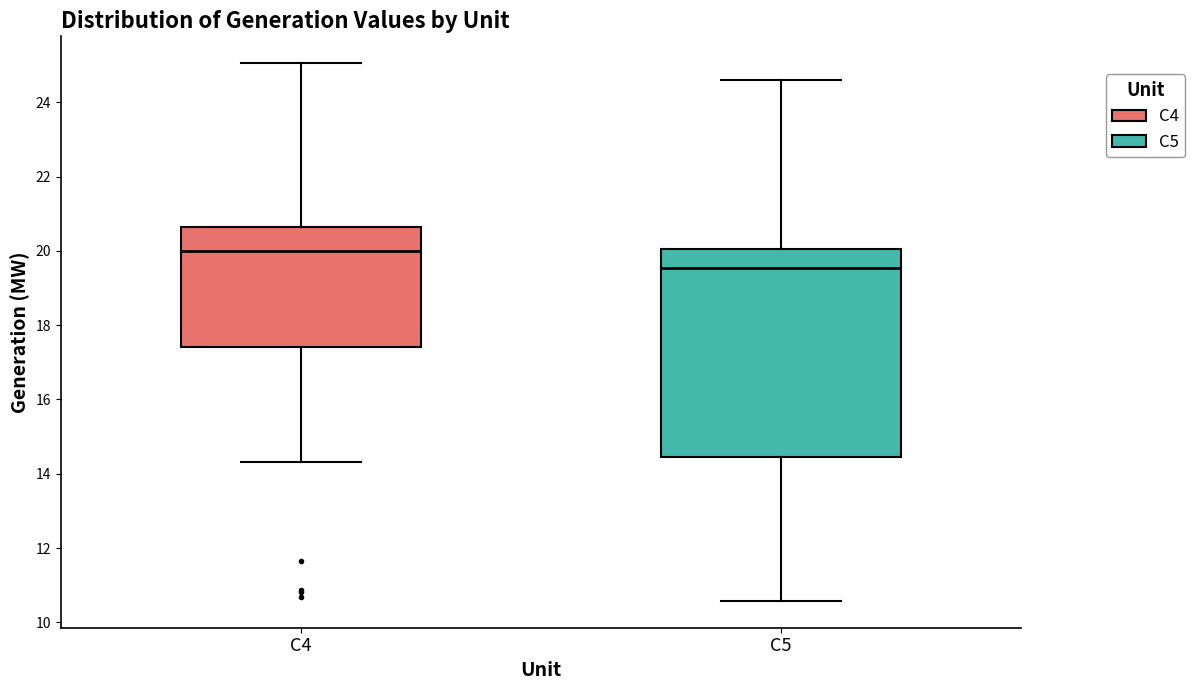

Which box is the tallest, from its lower edge to its upper edge?

C5